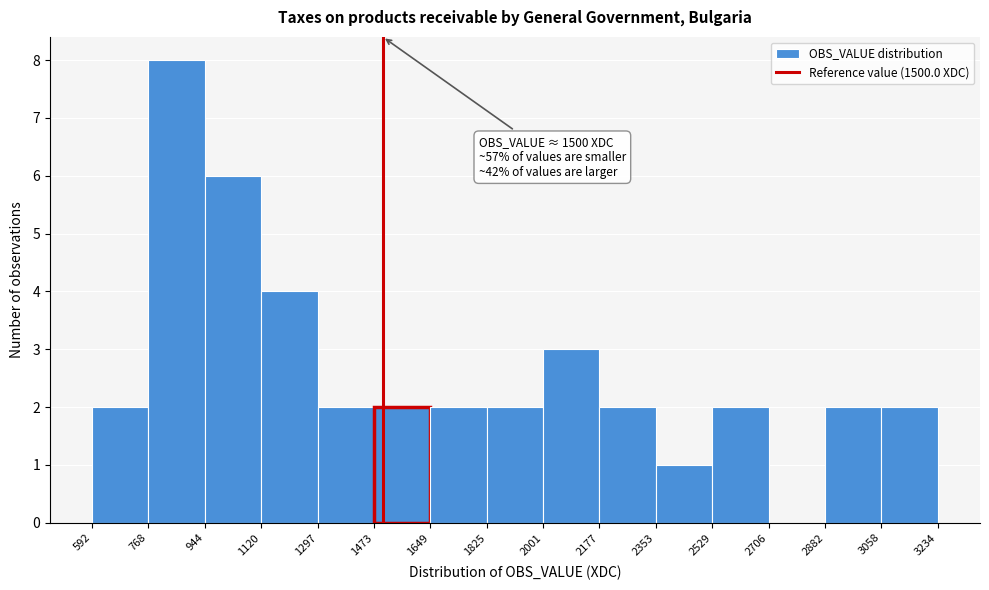

Which range on the x-axis has the tallest bar?

768 to 944